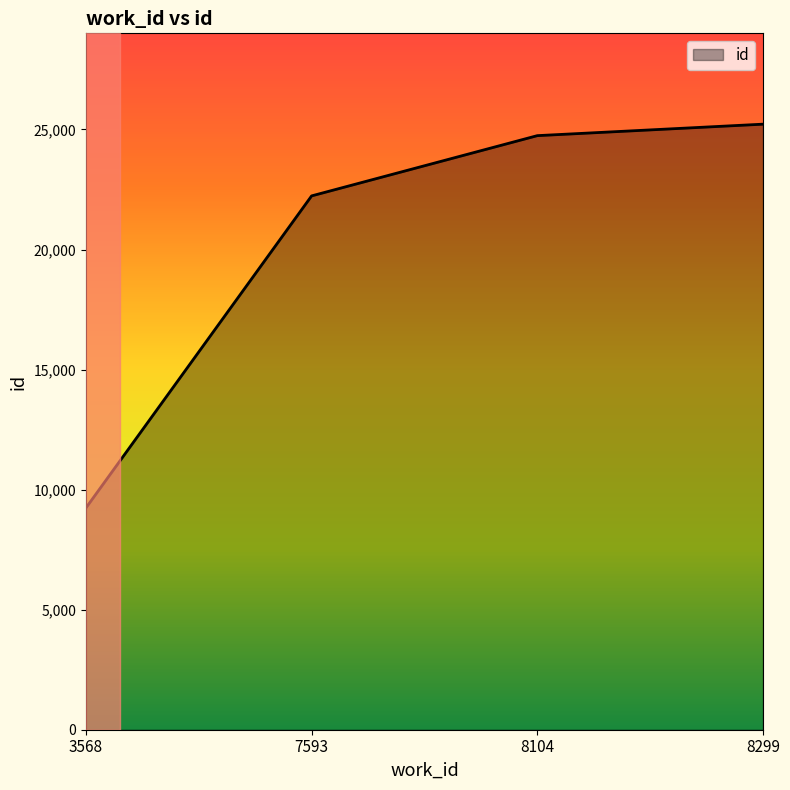

What is the difference between the second highest and second lowest values?

2509